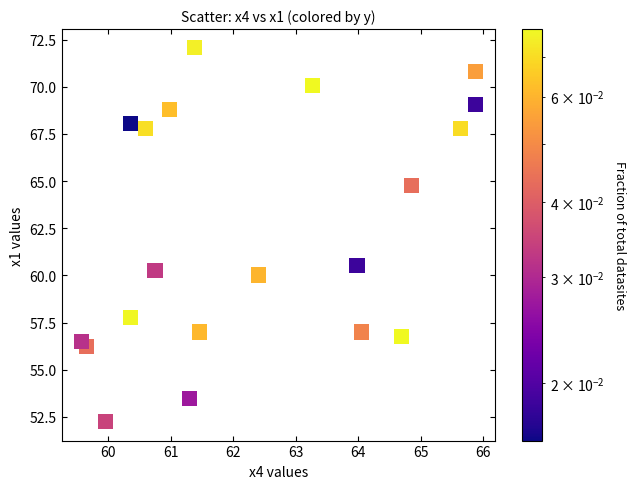

What Y value in the scatter plot is closest to 62?

60.5